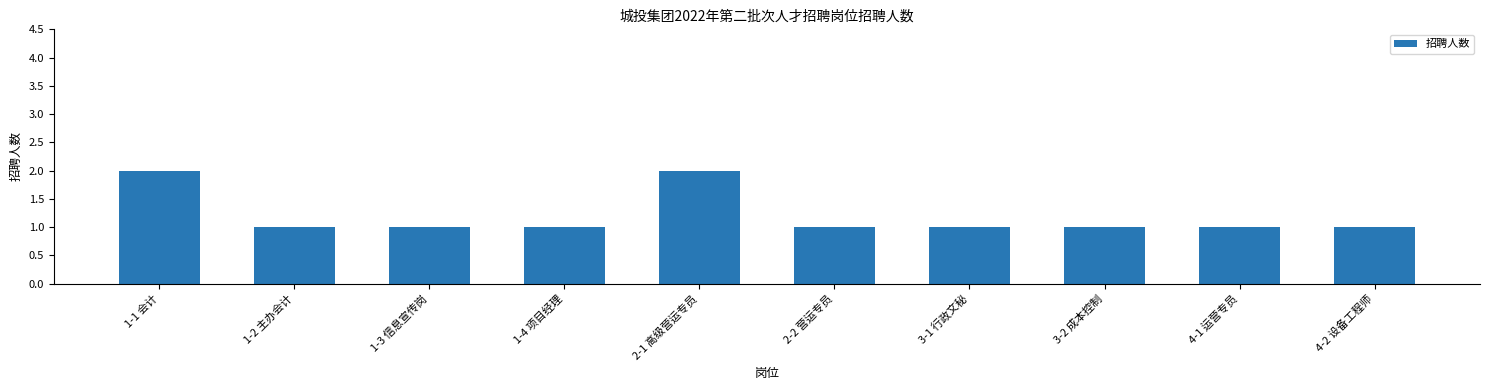

Does the chart contain any negative values?

No